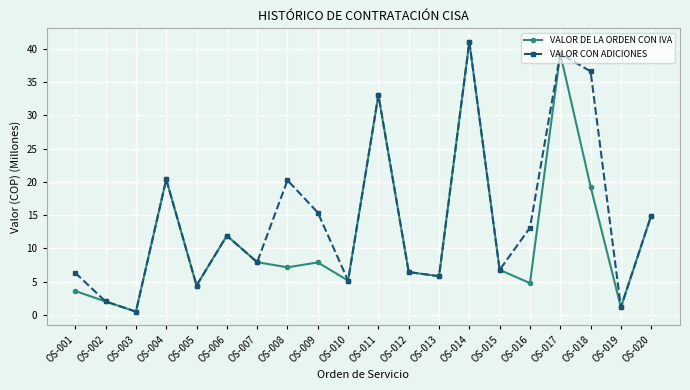

How many data points in VALOR CON ADICIONES are above 11?

10